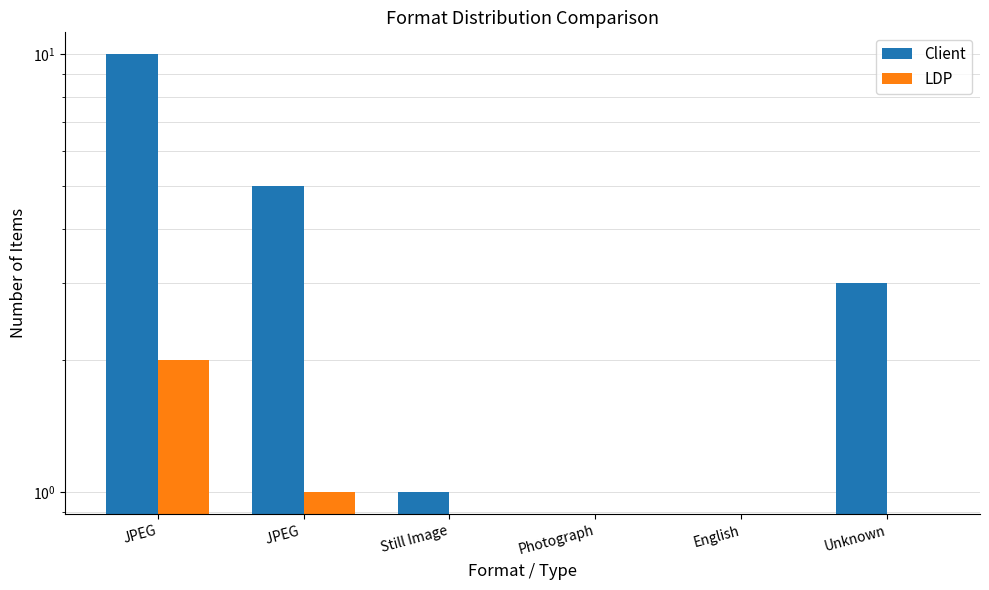

The Client series shows 0 at Still Image. True or false?

False